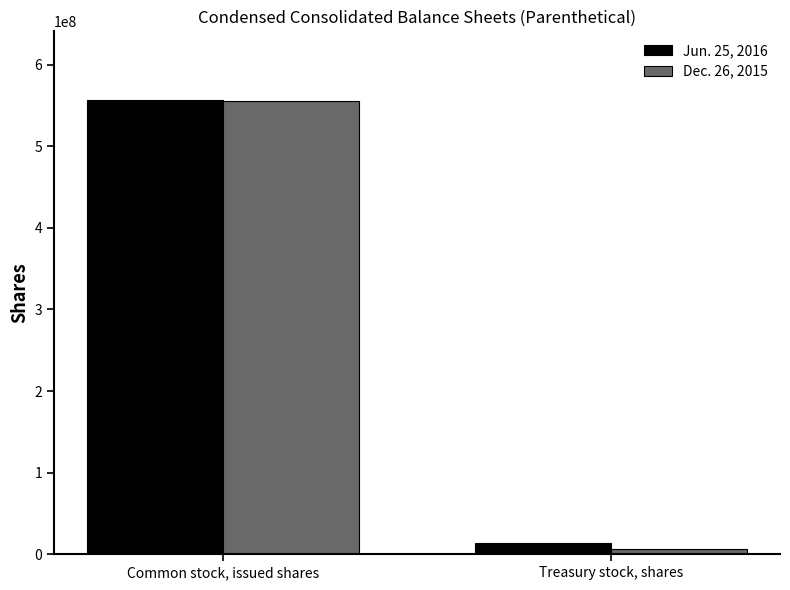

What is the sum of all Dec. 26, 2015 values?

560750574